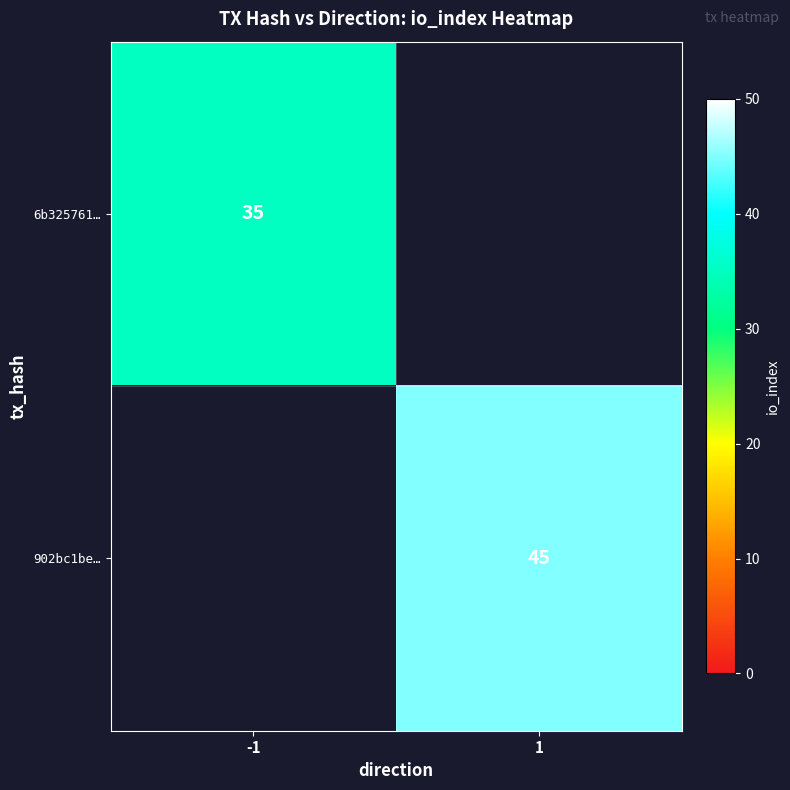

Which category has the highest value across all series?

1